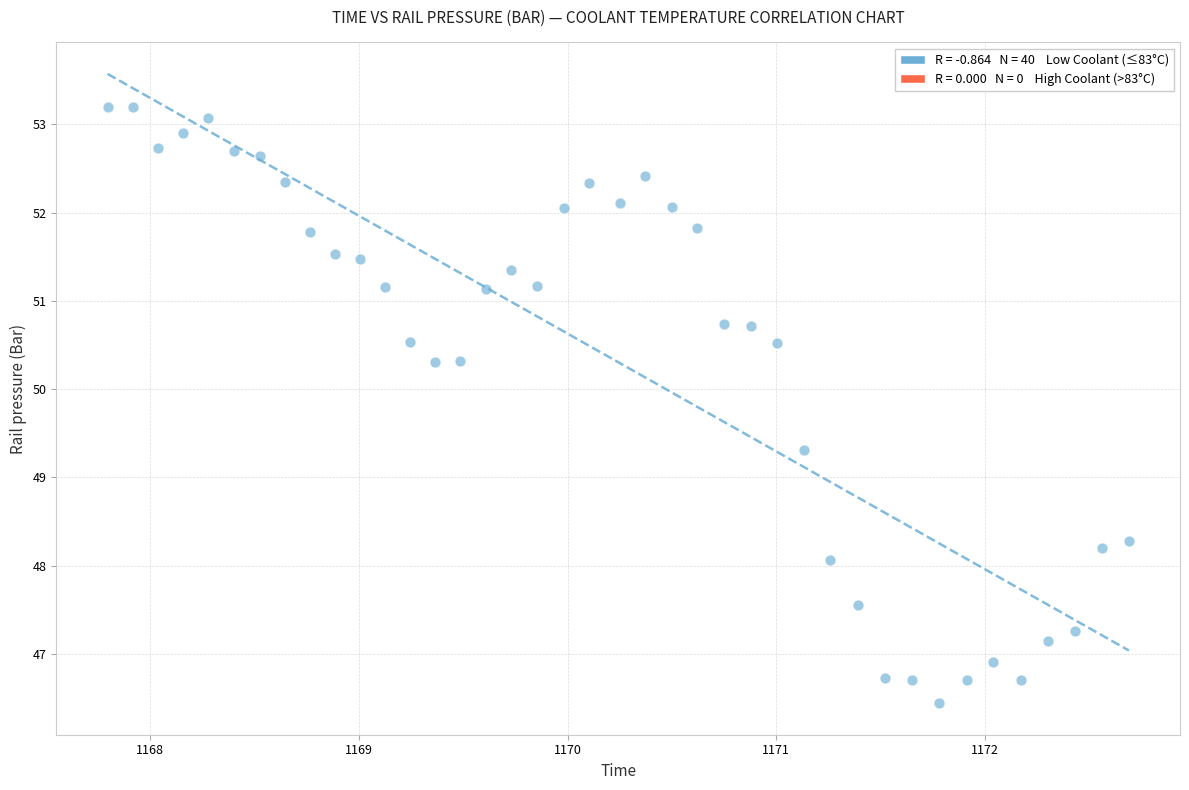

What Y value in the scatter plot is closest to 49?

49.3